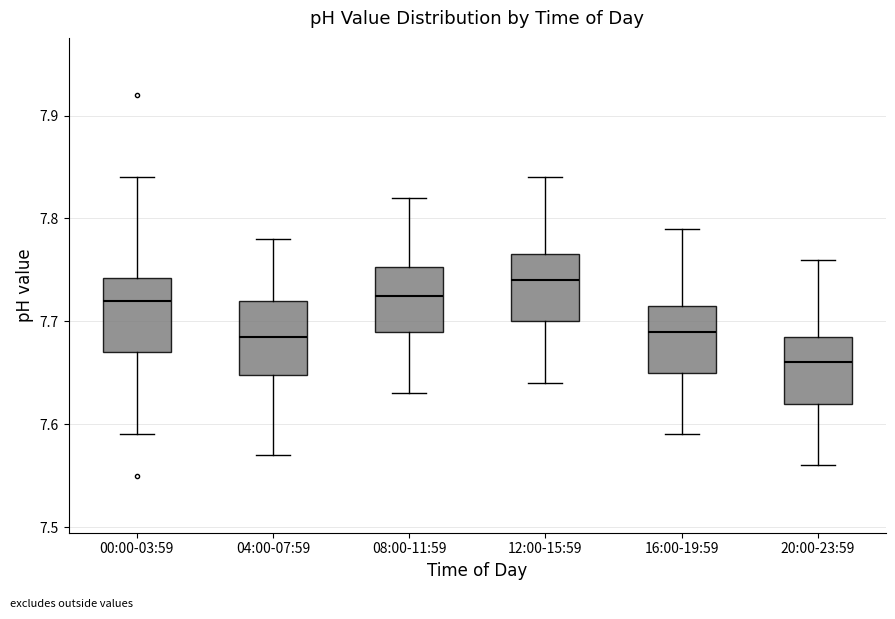

Reading left to right, transcribe this box plot: for each box, give where its median line is, the range the box spans, and where its two whiskers end, as read against the y-axis. The values are not printed on the chart, so give them approximately, as read against the axis.

00:00-03:59: median 7.72, box 7.67 to 7.74, whiskers 7.59 to 7.84
04:00-07:59: median 7.69, box 7.65 to 7.72, whiskers 7.57 to 7.78
08:00-11:59: median 7.73, box 7.69 to 7.75, whiskers 7.63 to 7.82
12:00-15:59: median 7.74, box 7.70 to 7.77, whiskers 7.64 to 7.84
16:00-19:59: median 7.69, box 7.65 to 7.72, whiskers 7.59 to 7.79
20:00-23:59: median 7.66, box 7.62 to 7.69, whiskers 7.56 to 7.76